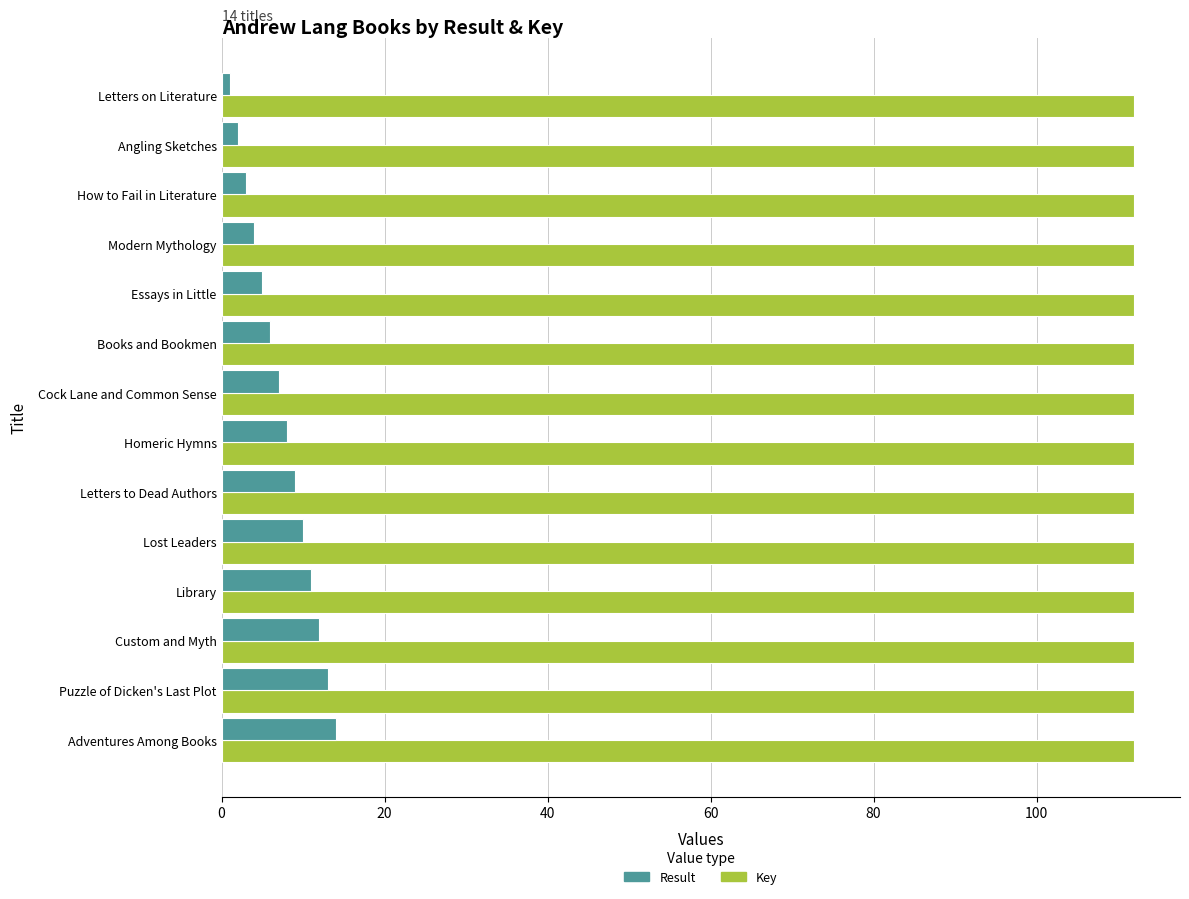

Which series has the largest total across all categories?

Key